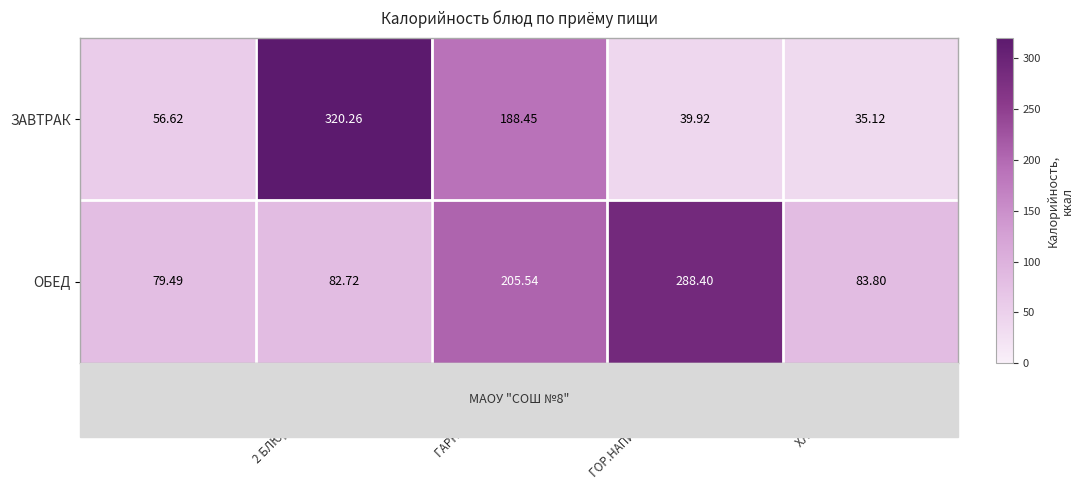

Is the value of ОБЕД at 2 БЛЮДО / 1 БЛЮДО greater than the value of ЗАВТРАК at 2 БЛЮДО / 1 БЛЮДО?

No